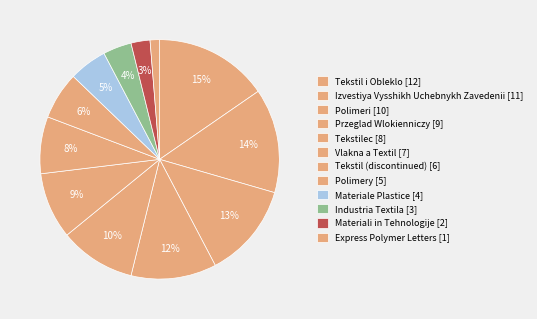

How many slices are in this pie chart?

12